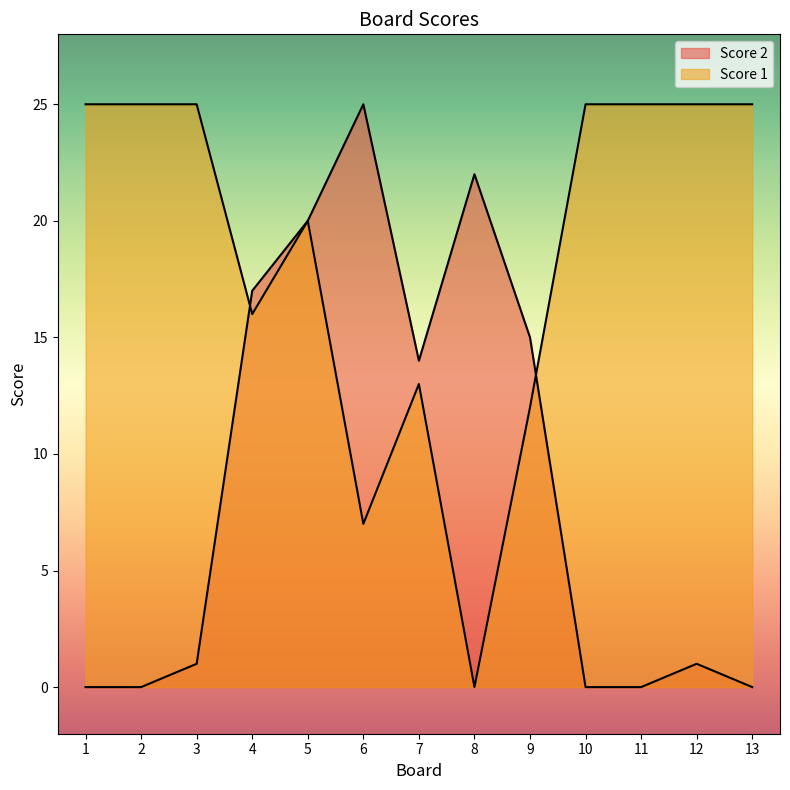

Rank the series by their average value, from highest to lowest.

Score 1, Score 2